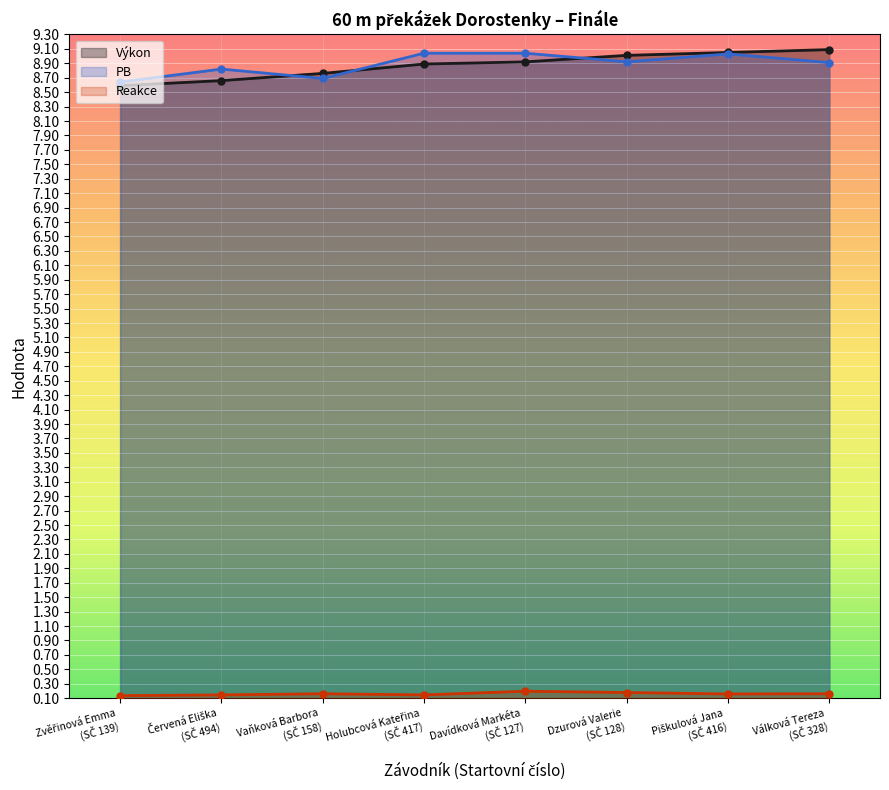

What is the value of the Reakce point at the 6th from the left?

0.2